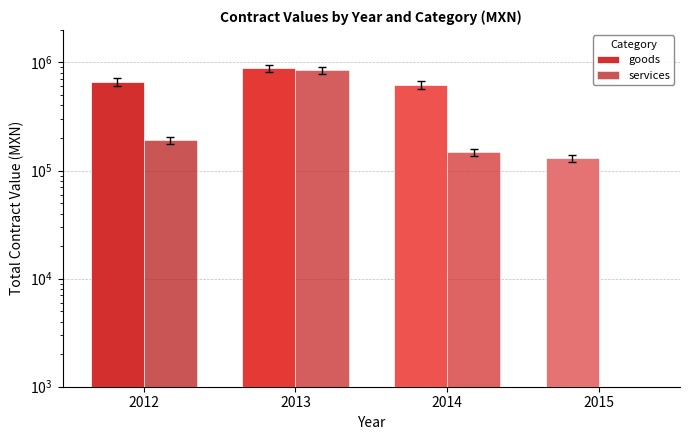

True or false: goods has a value of 64030.5 at 2015.

False